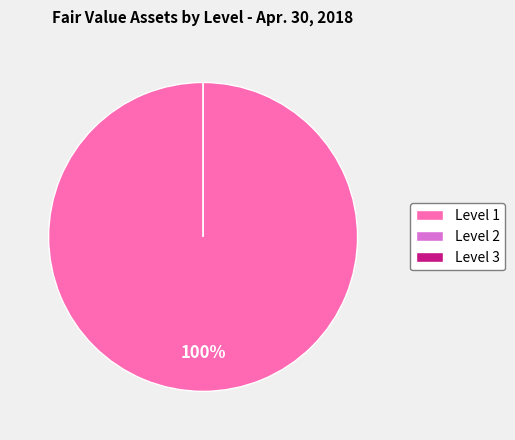

To the nearest percent, what is the combined percentage of Level 3 and Level 1?

100%